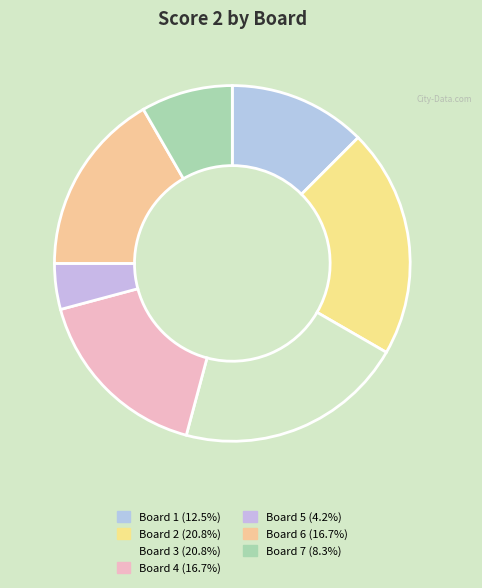

Count the number of slices in the pie.

7